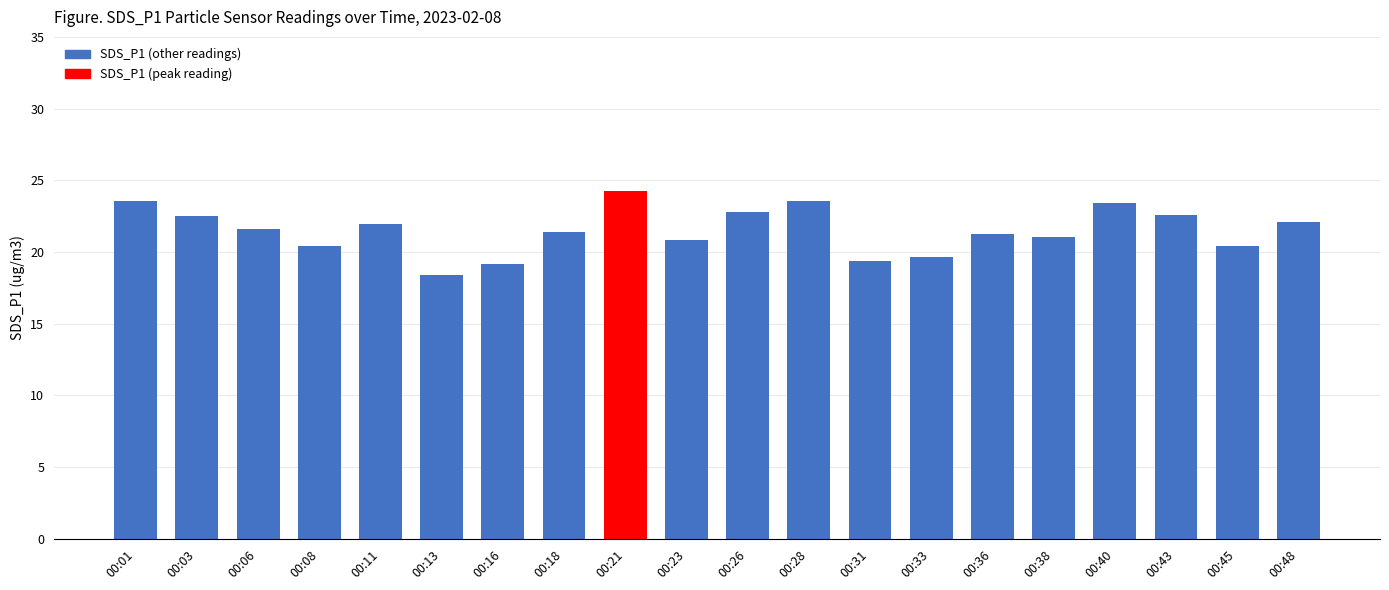

What is the smallest value displayed?

18.4